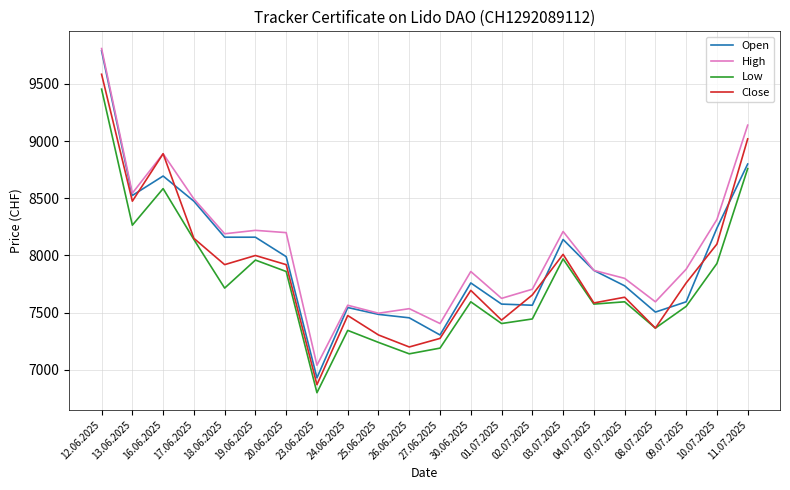

In Low, how many points are higher than both neighbors (excluding endpoints)?

6